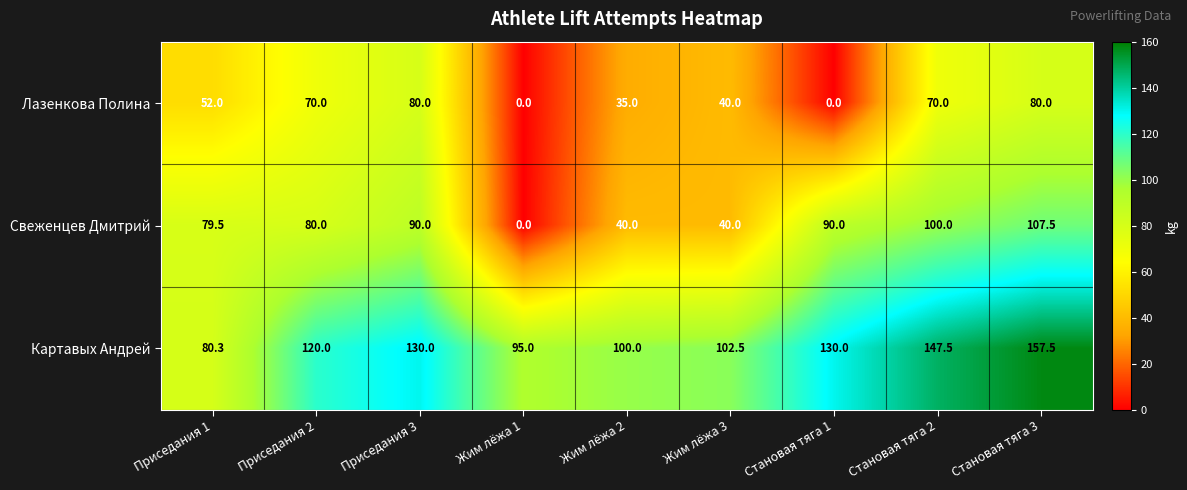

At Приседания 3, list the series in order from largest to smallest.

Картавых Андрей, Свеженцев Дмитрий, Лазенкова Полина